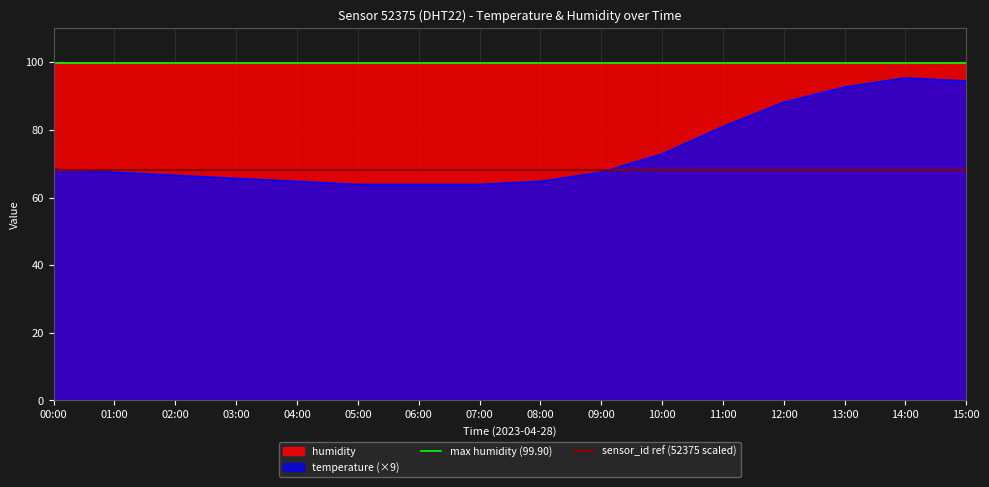

Where is temperature (×9) nearest to the value 79?

11:00